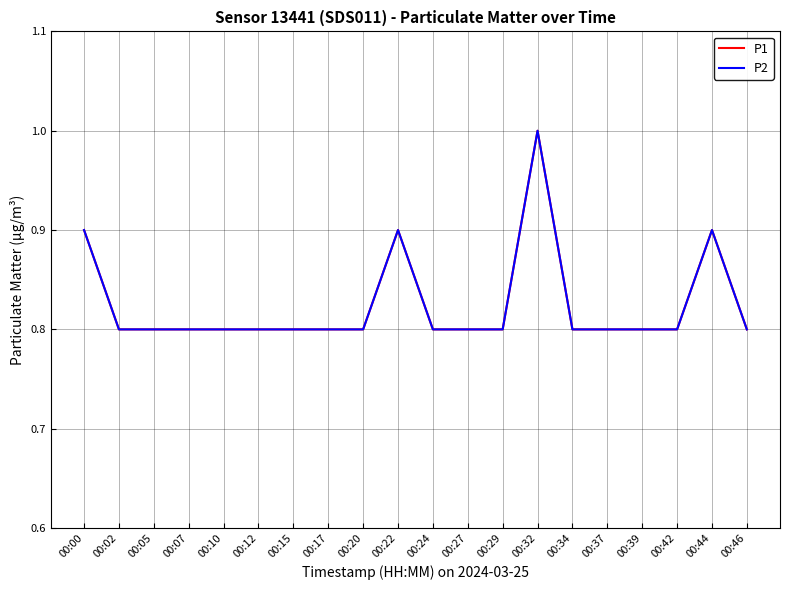

At which label does P2 reach its minimum?

00:02